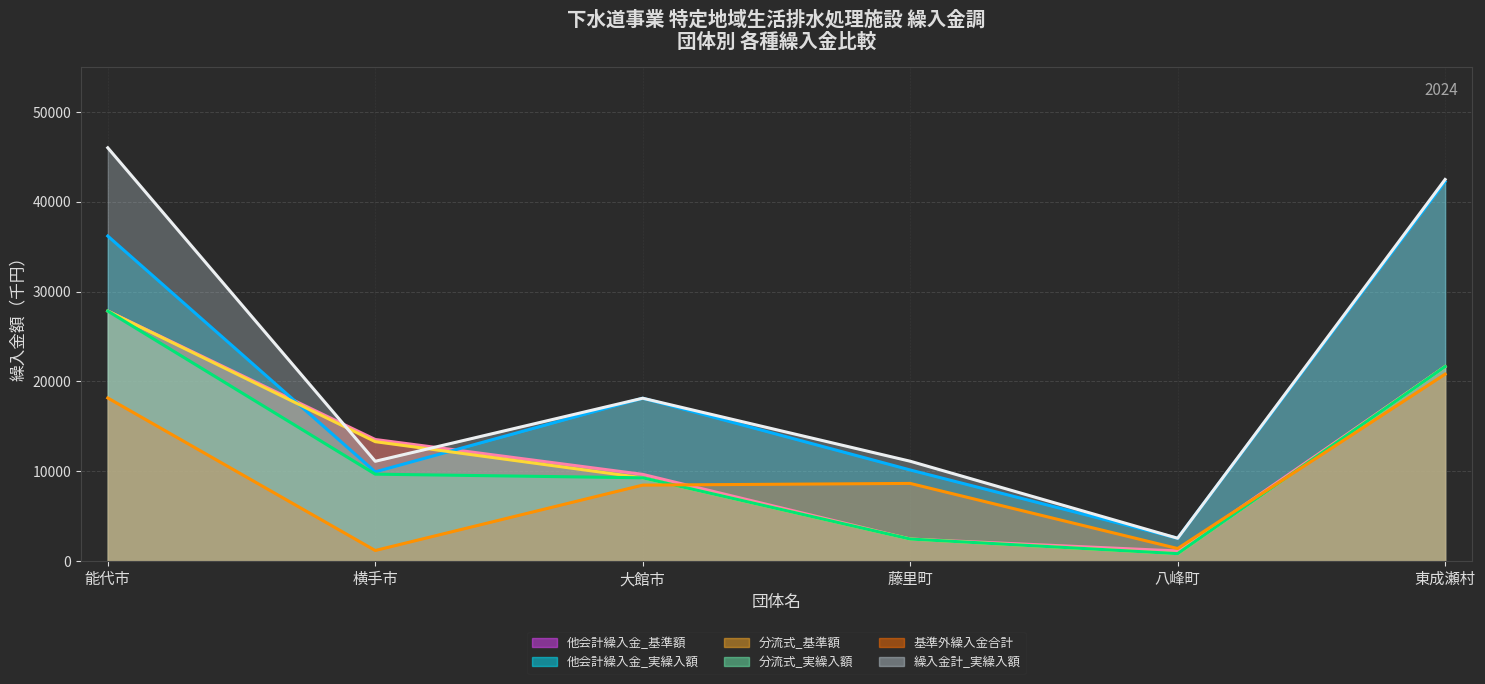

What is the difference between the maximum and second lowest values in the 繰入金計_実繰入額 (線) series?

34878